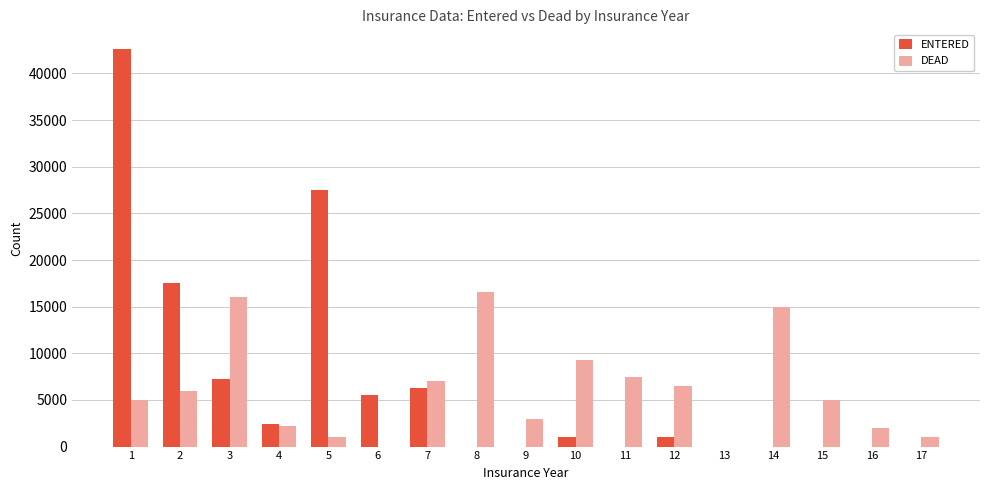

How many distinct data groups are displayed?

2